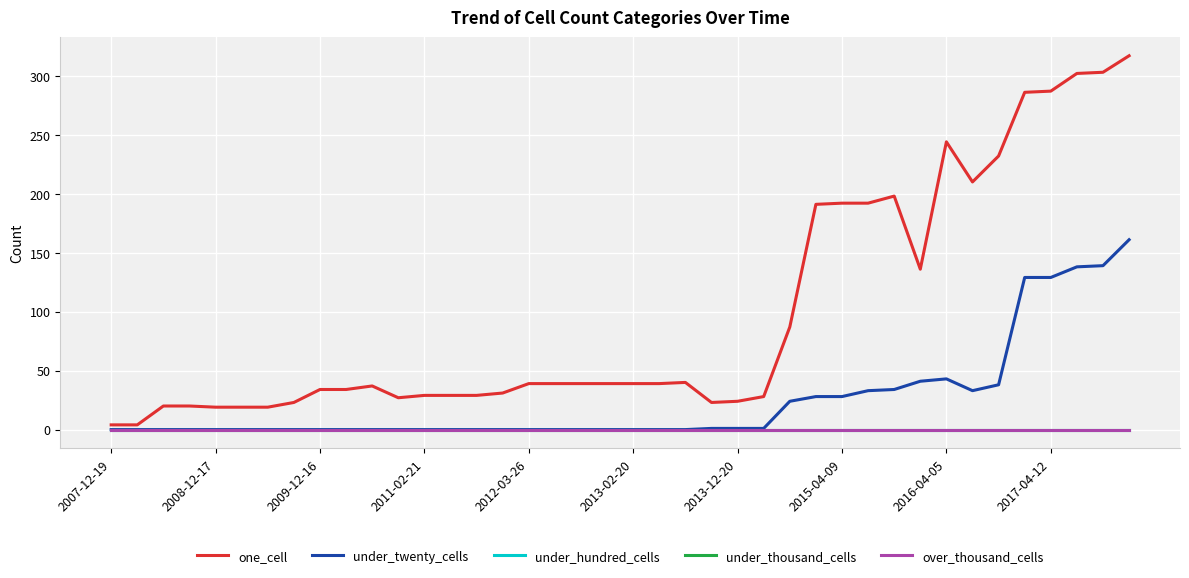

Does the chart have visible grid lines?

Yes